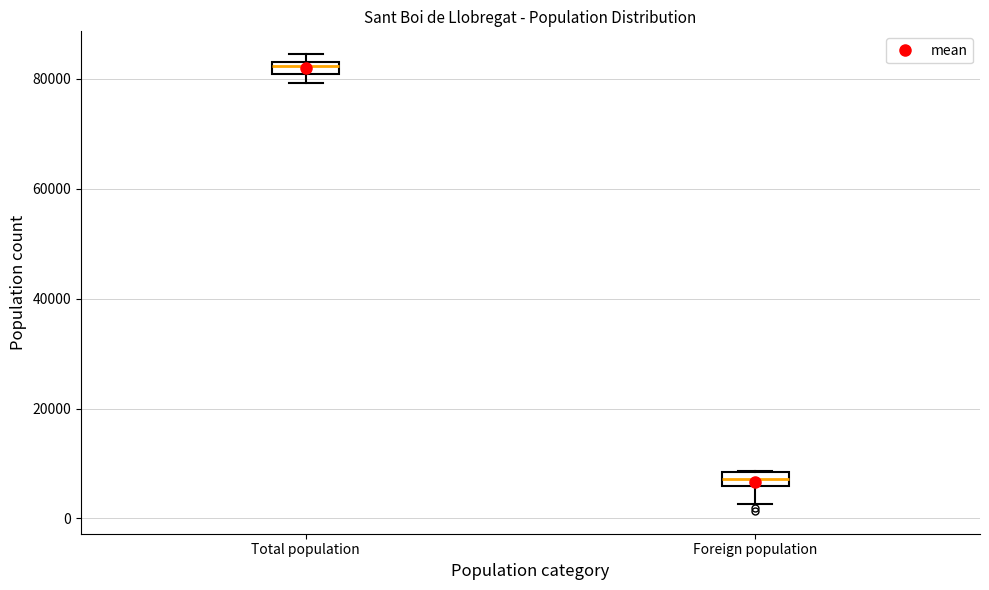

Where does the lower whisker of the box for Foreign population end on the y-axis? The values are not printed on the chart, so give them approximately, as read against the axis.

2000